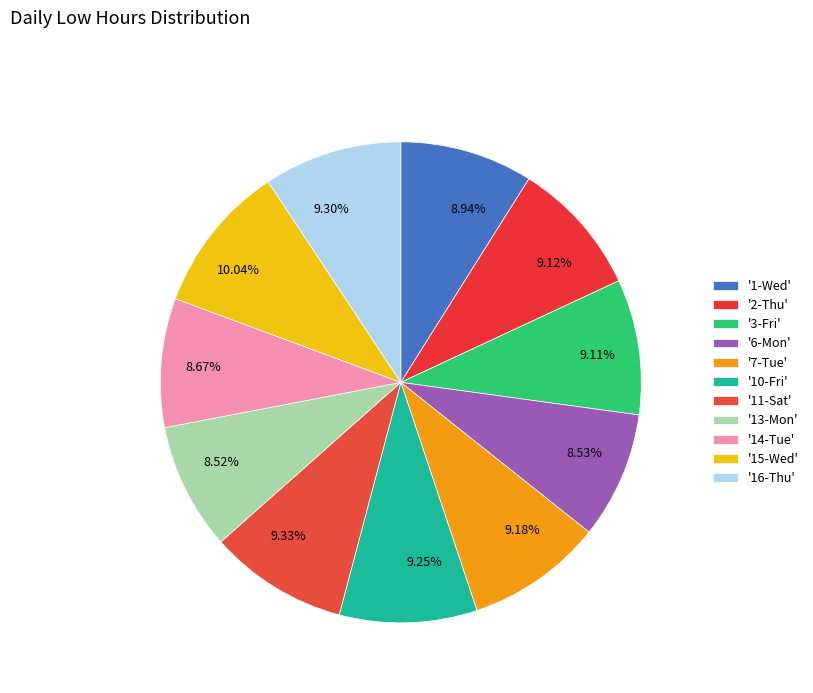

To the nearest percent, what is the average slice percentage?

9%